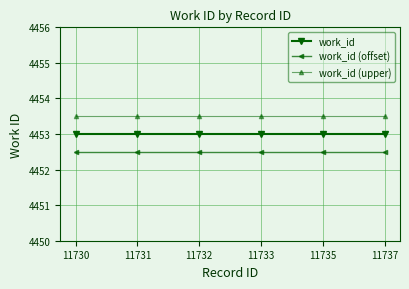

Count the number of data series in this chart.

3